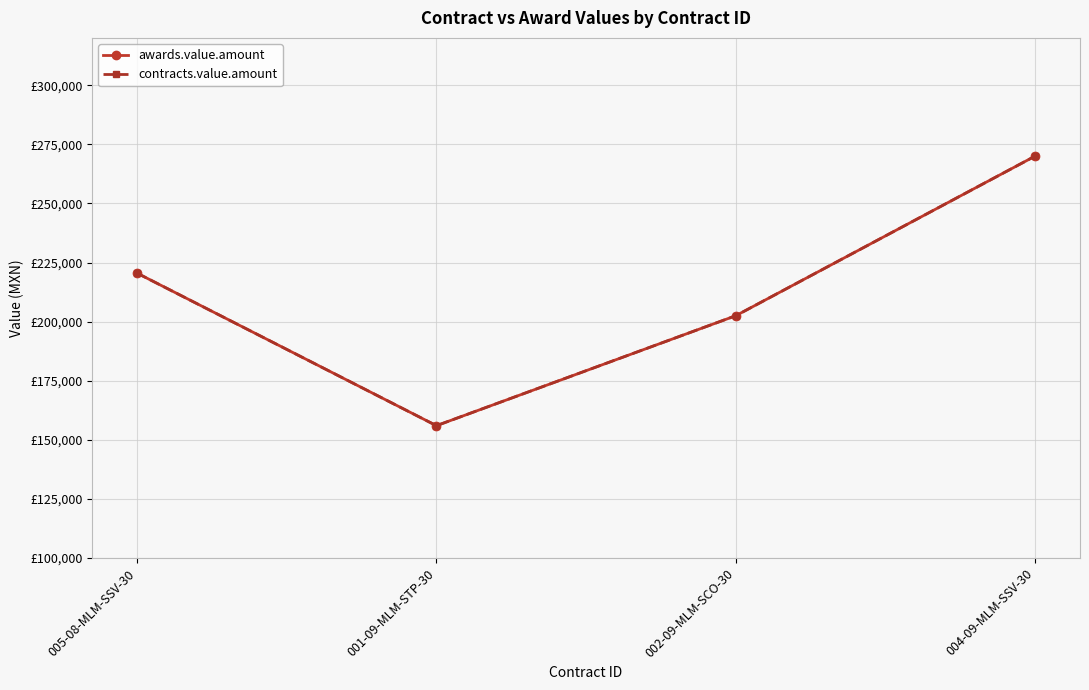

Is this an area chart (filled region under the line)?

No